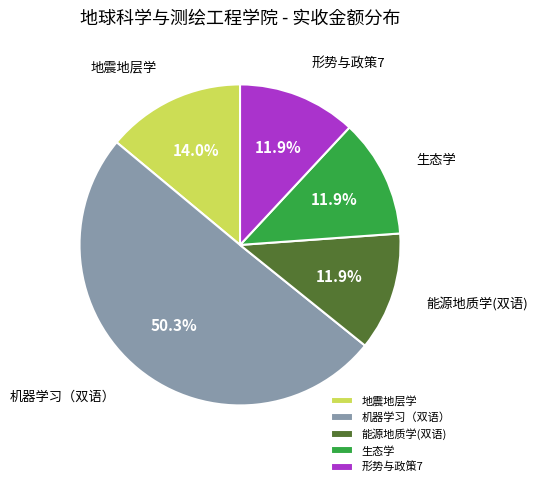

What is the largest slice in the pie chart?

机器学习（双语）